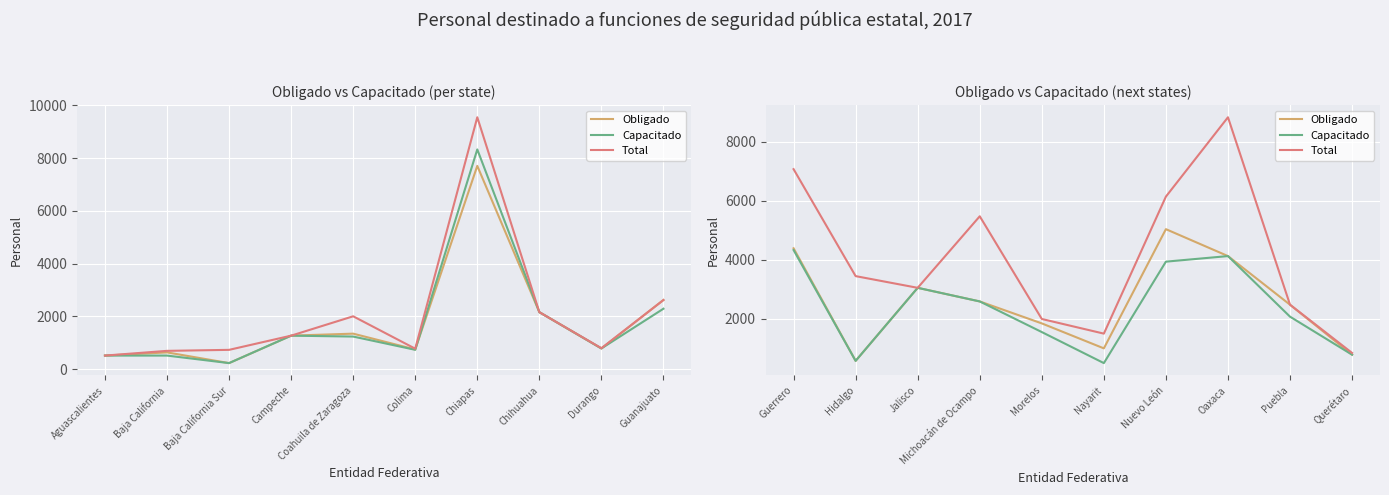

Is this an area chart (filled region under the line)?

No